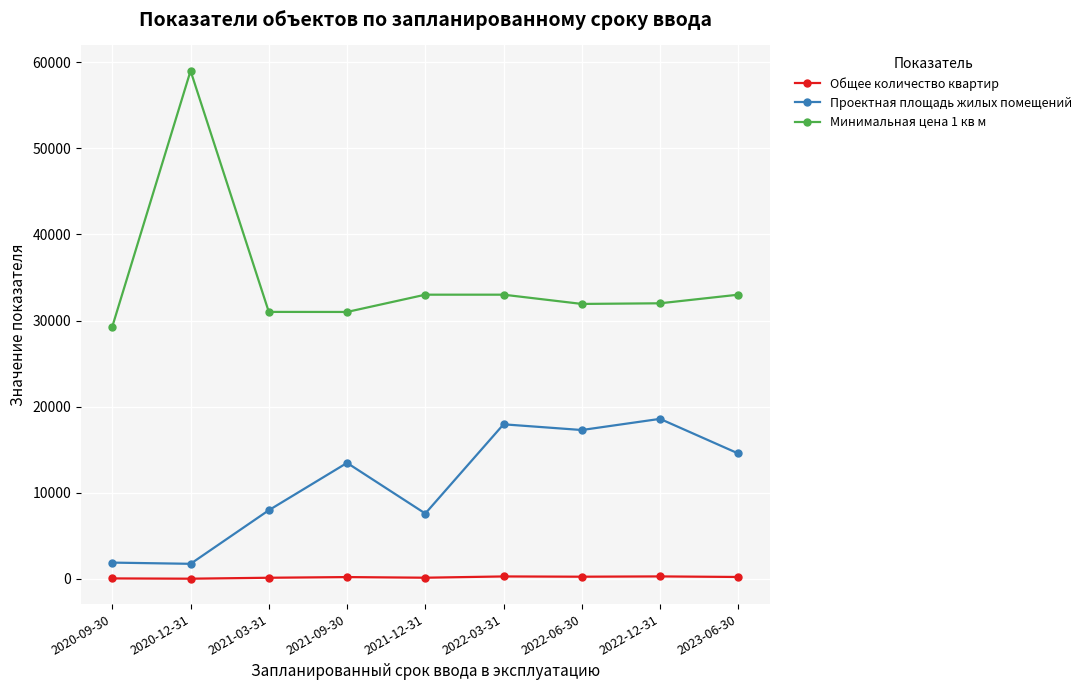

Count the number of data series in this chart.

3